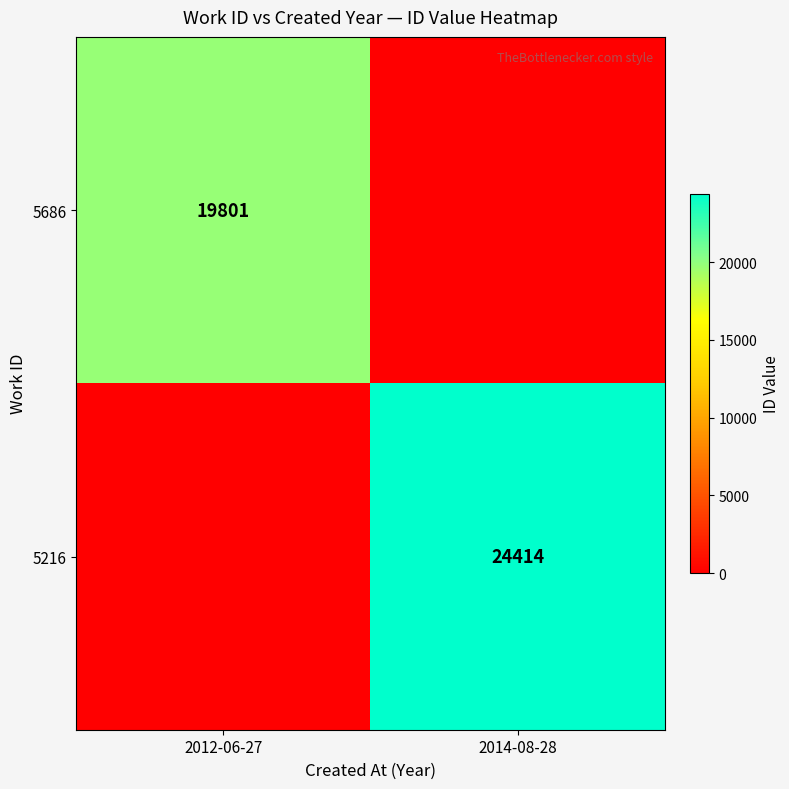

The value of 5686 at 2012-06-27 is 19801. True or false?

True